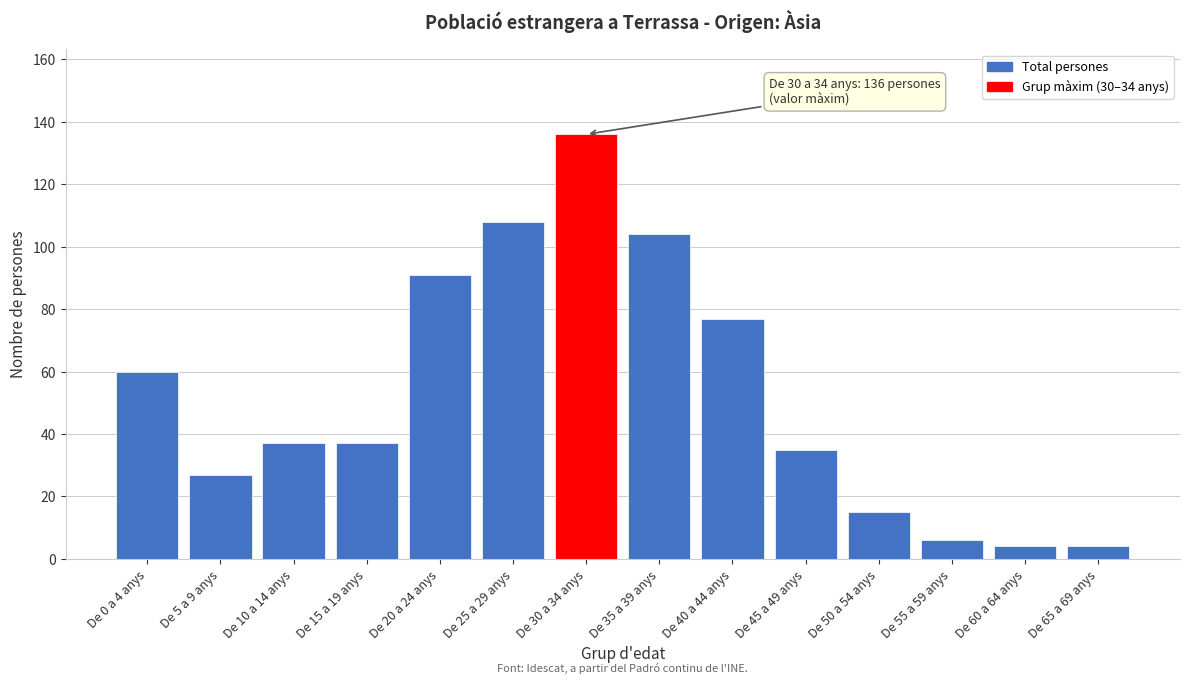

Reading right to left, extract all data points from this chart.

De 65 a 69 anys=4	De 60 a 64 anys=4	De 55 a 59 anys=6	De 50 a 54 anys=15	De 45 a 49 anys=35	De 40 a 44 anys=77	De 35 a 39 anys=104	De 30 a 34 anys=136	De 25 a 29 anys=108	De 20 a 24 anys=91	De 15 a 19 anys=37	De 10 a 14 anys=37	De 5 a 9 anys=27	De 0 a 4 anys=60